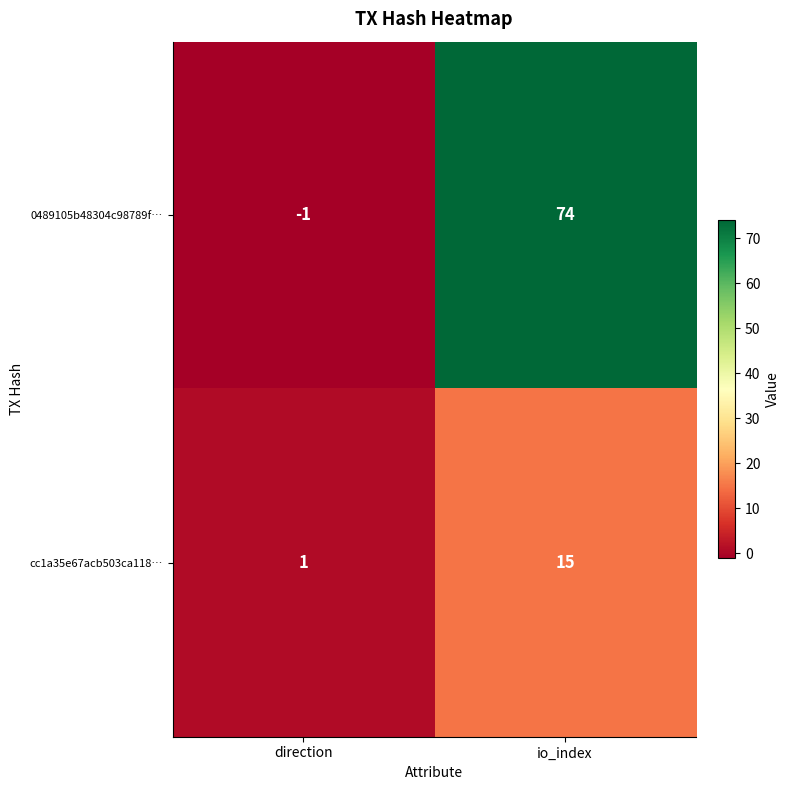

At which category does the chart reach its minimum across all series?

direction